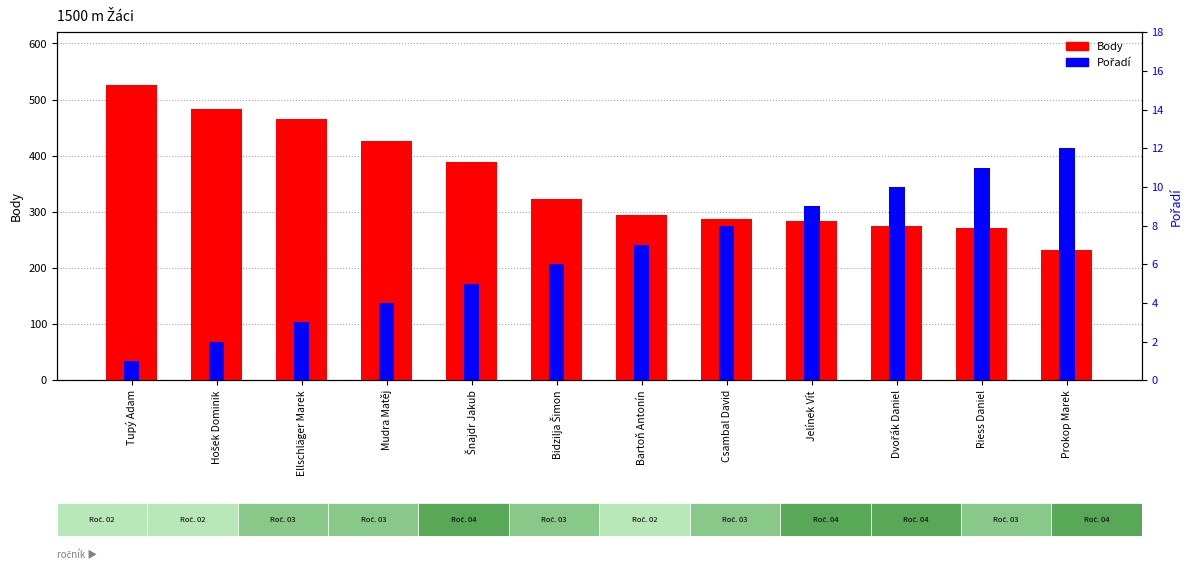

Reading left to right, transcribe all the data shown in this chart.

Body: Tupý Adam=526	Hošek Dominik=484	Ellschläger Marek=466	Mudra Matěj=426	Šnajdr Jakub=388	Bidzilja Šimon=323	Bartoň Antonín=295	Csambal David=287	Jelínek Vít=283	Dvořák Daniel=275	Riess Daniel=271	Prokop Marek=232
Pořadí: Tupý Adam=1	Hošek Dominik=2	Ellschläger Marek=3	Mudra Matěj=4	Šnajdr Jakub=5	Bidzilja Šimon=6	Bartoň Antonín=7	Csambal David=8	Jelínek Vít=9	Dvořák Daniel=10	Riess Daniel=11	Prokop Marek=12